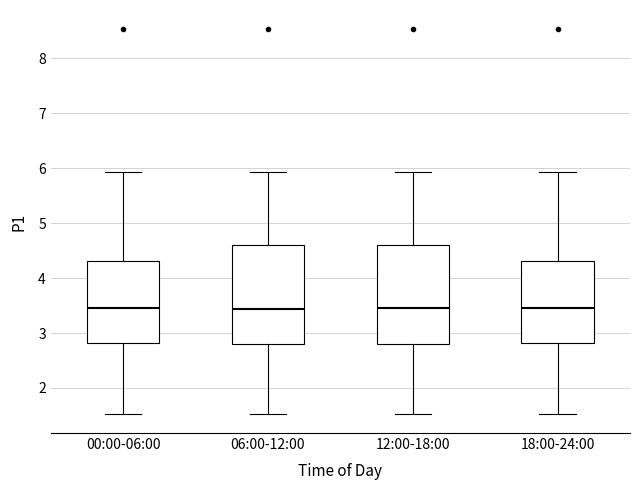

Reading left to right, read every box against the y-axis: the position of its median line, the range the box covers, and the ends of its whiskers. The values are not printed on the chart, so give them approximately, as read against the axis.

00:00-06:00: median 3.5, box 2.8 to 4.3, whiskers 1.5 to 5.9
06:00-12:00: median 3.4, box 2.8 to 4.6, whiskers 1.5 to 5.9
12:00-18:00: median 3.5, box 2.8 to 4.6, whiskers 1.5 to 5.9
18:00-24:00: median 3.5, box 2.8 to 4.3, whiskers 1.5 to 5.9